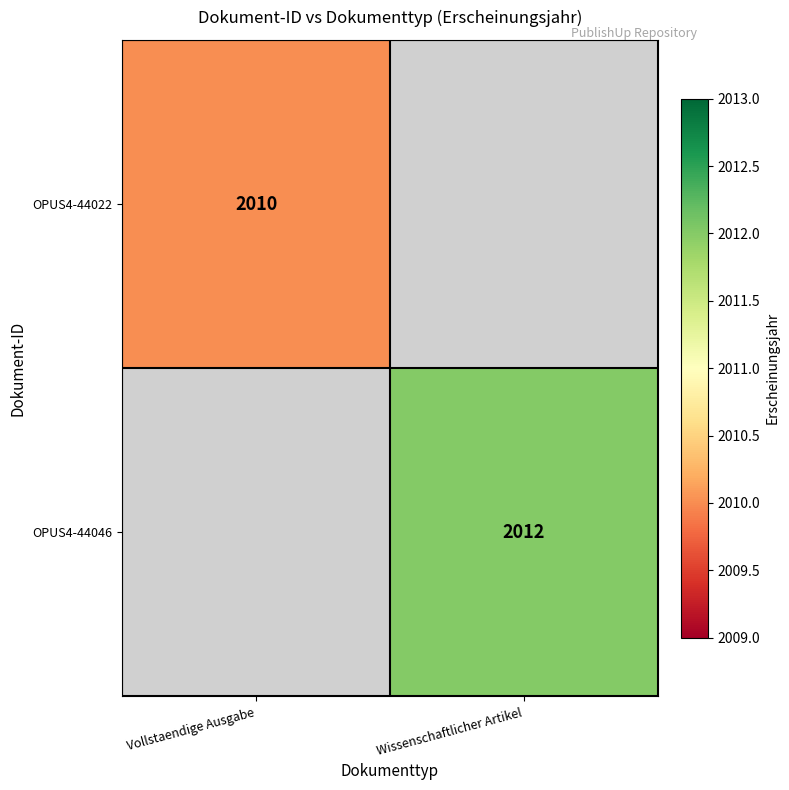

At how many categories does at least one series exceed 2011?

1